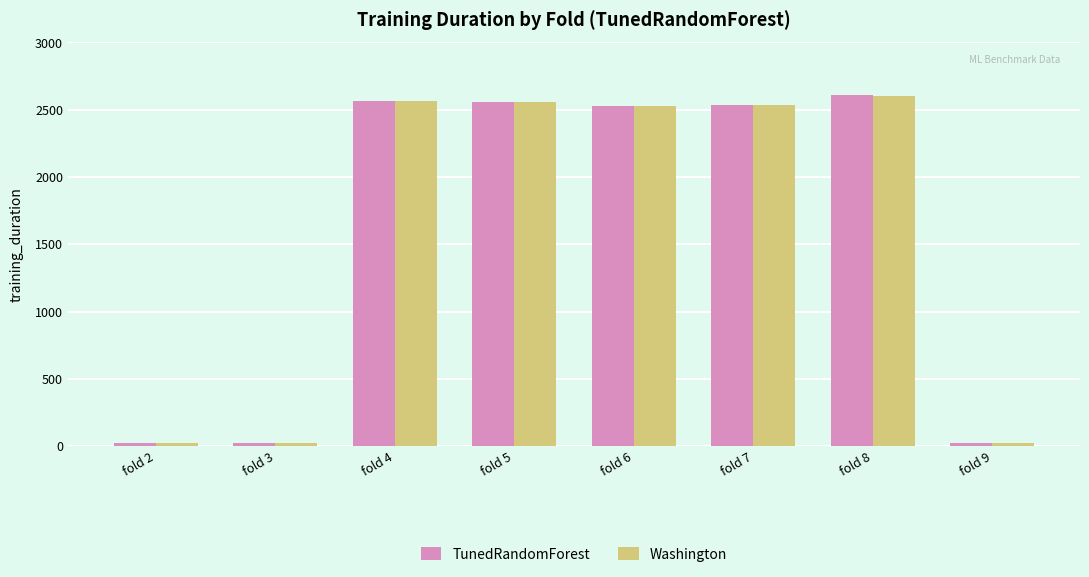

Which series changed the most between fold 5 and fold 9?

Washington